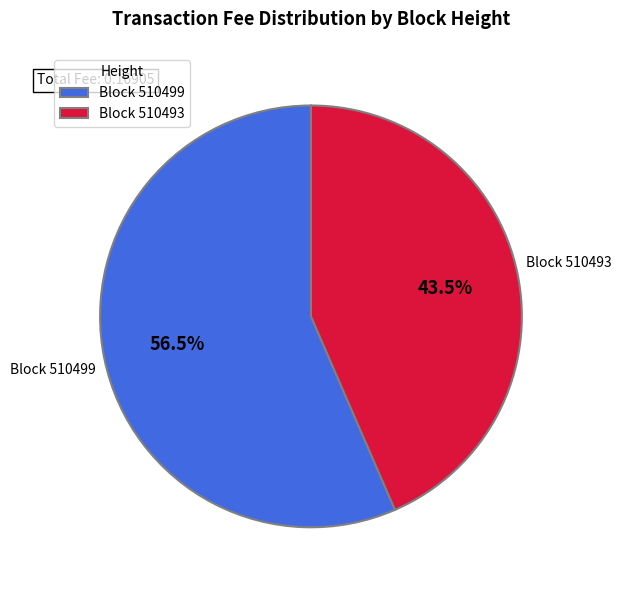

What is the smallest slice in the pie chart?

Block 510493